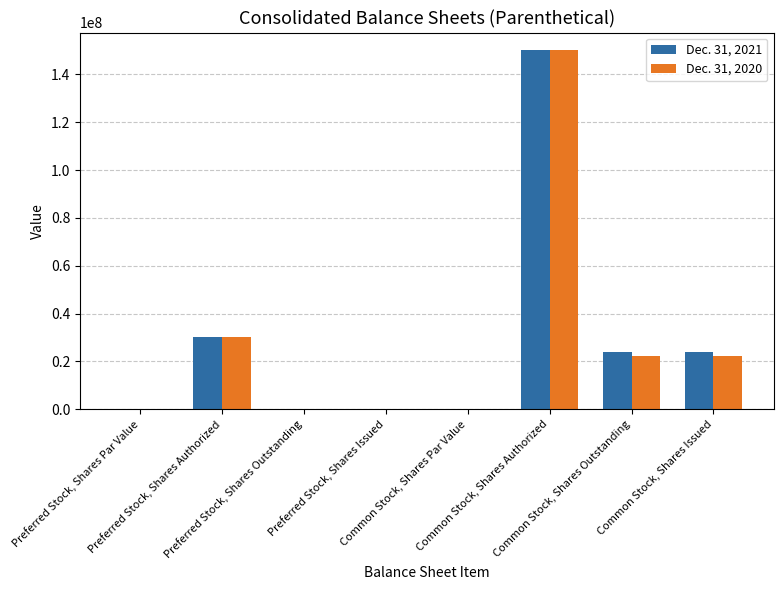

What is the spread (max minus min) of values at Common Stock, Shares Issued?

1541801.0